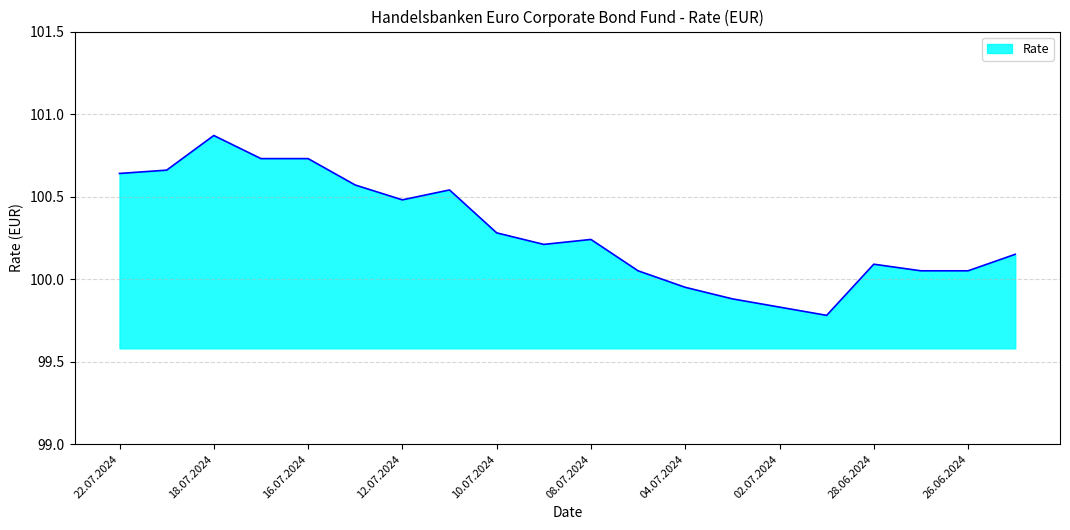

What is the difference between the maximum and minimum values?

1.1